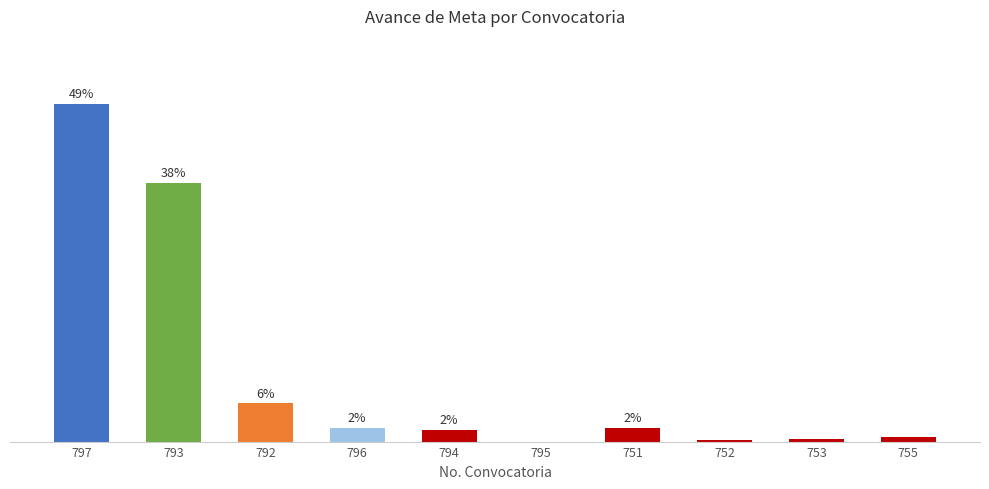

Reading left to right, what are all the values shown in this chart?

49.4	37.8	5.6	2.0	1.7	0.0	2.0	0.3	0.4	0.7